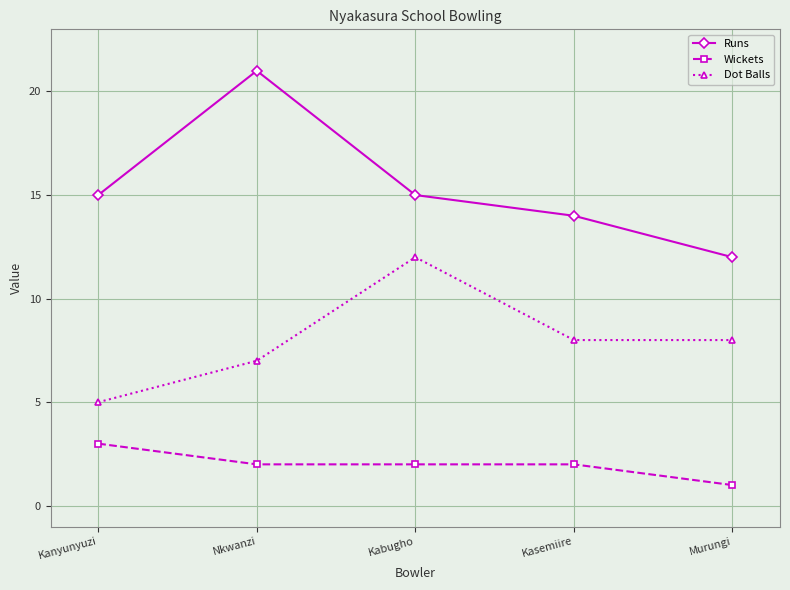

Reading left to right, list all the values displayed in this chart.

Runs: Kanyunyuzi=15	Nkwanzi=21	Kabugho=15	Kasemiire=14	Murungi=12
Wickets: Kanyunyuzi=3	Nkwanzi=2	Kabugho=2	Kasemiire=2	Murungi=1
Dot Balls: Kanyunyuzi=5	Nkwanzi=7	Kabugho=12	Kasemiire=8	Murungi=8